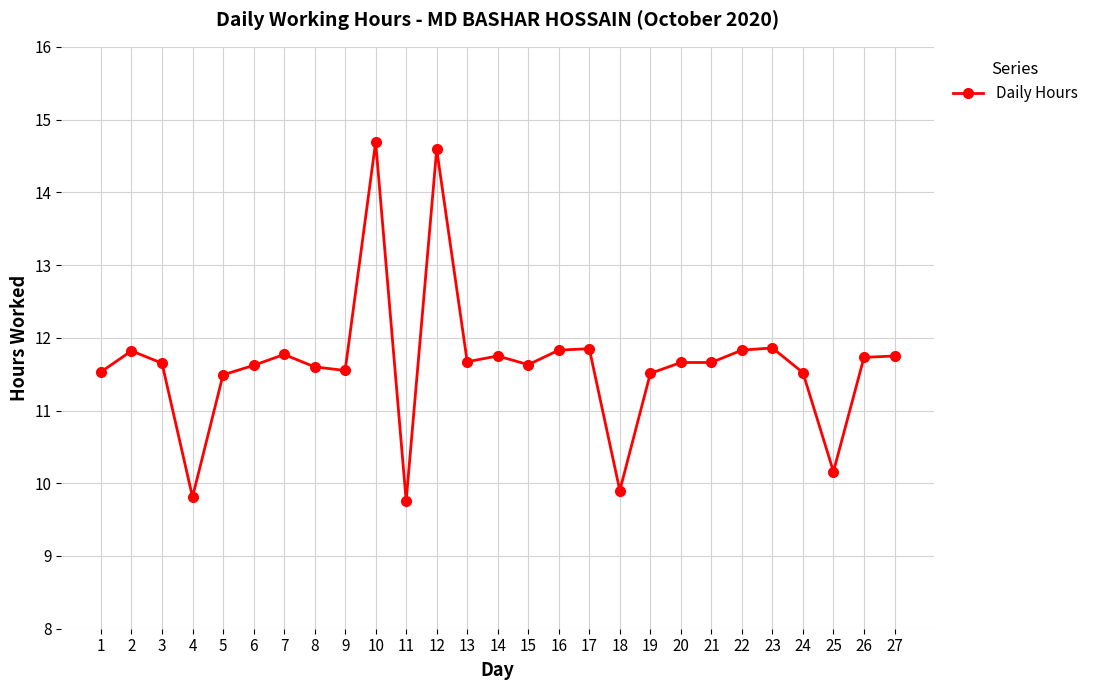

What is the value of the 15th point from the left?

11.6